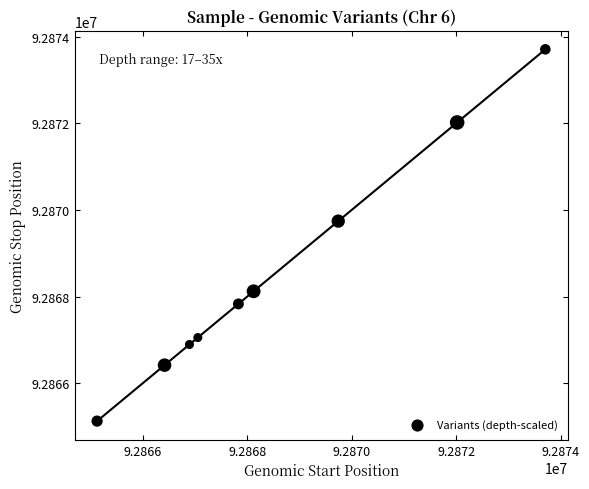

What Y value in the scatter plot is closest to 92869417?

92869743